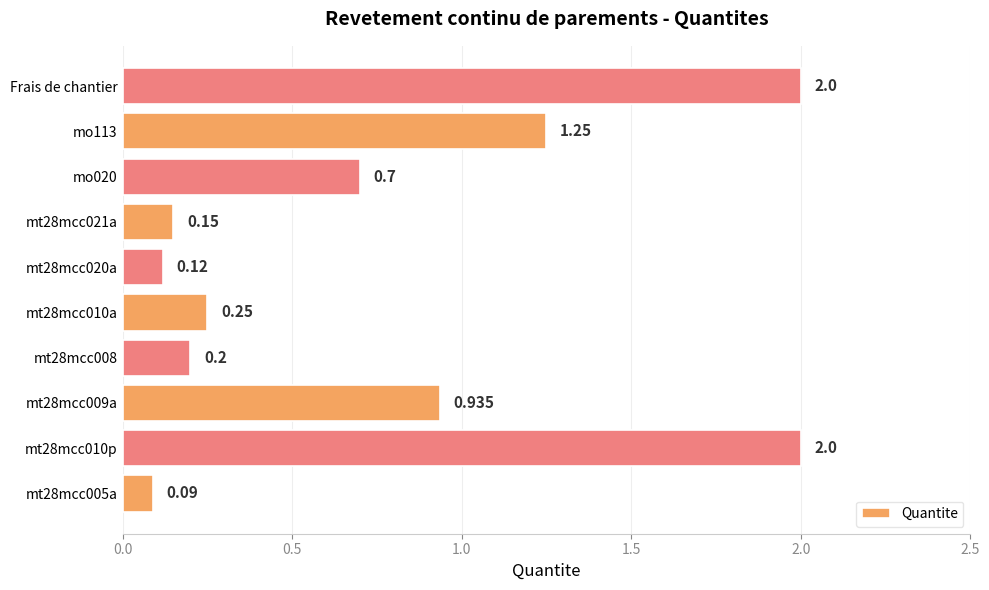

How many distinct data groups are displayed?

1